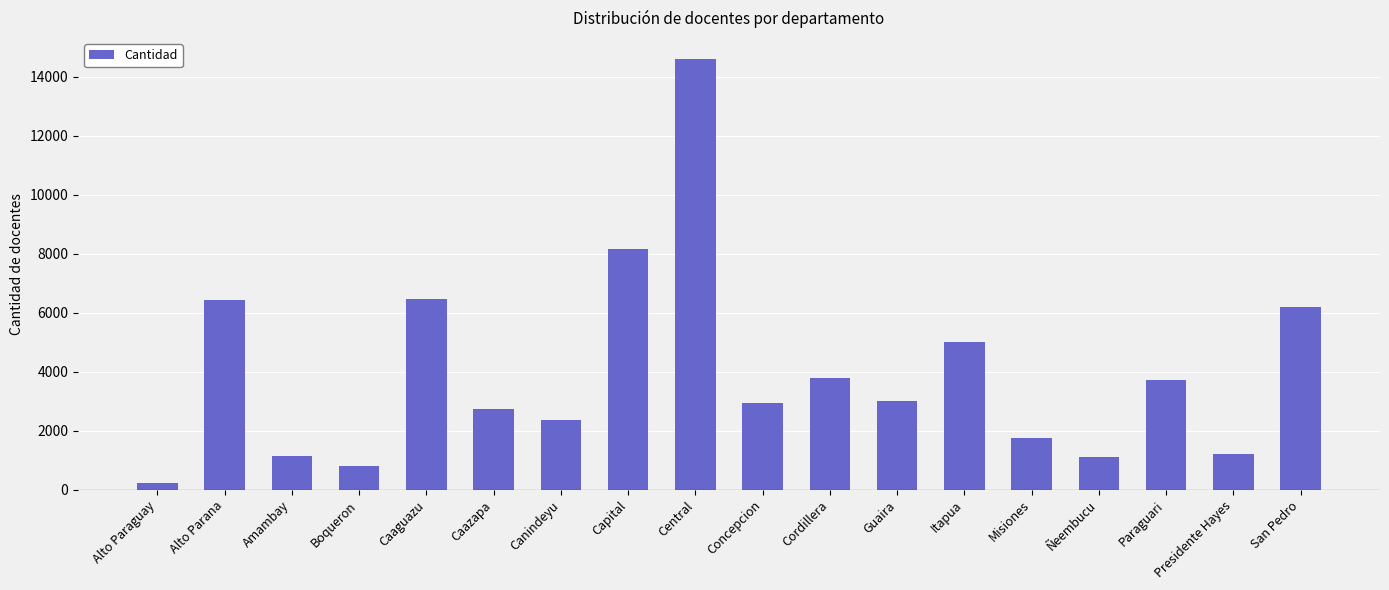

Which label corresponds to the smallest value in the chart?

Alto Paraguay